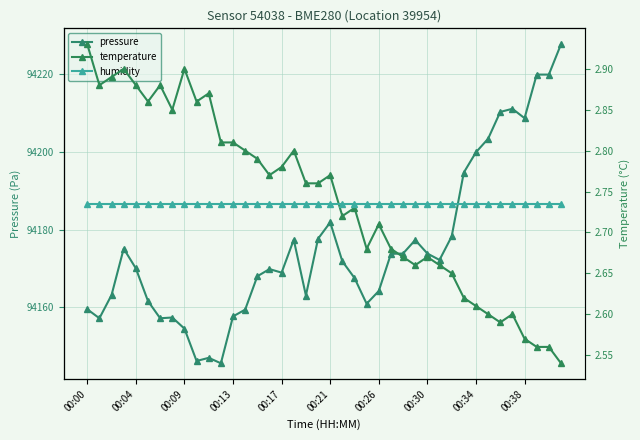

What is the minimum value for pressure?

94145.7